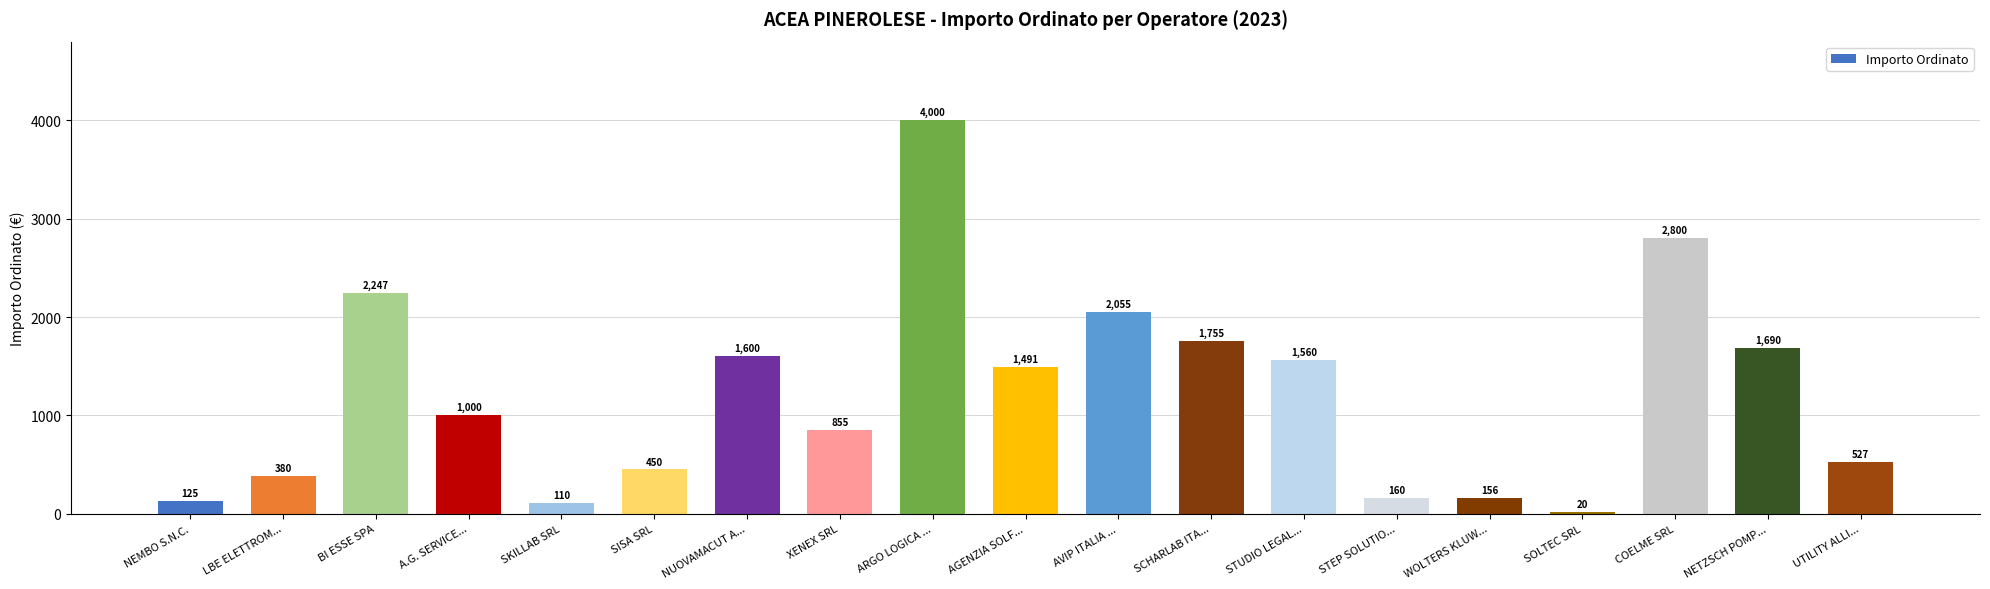

What is the average value?

1209.5